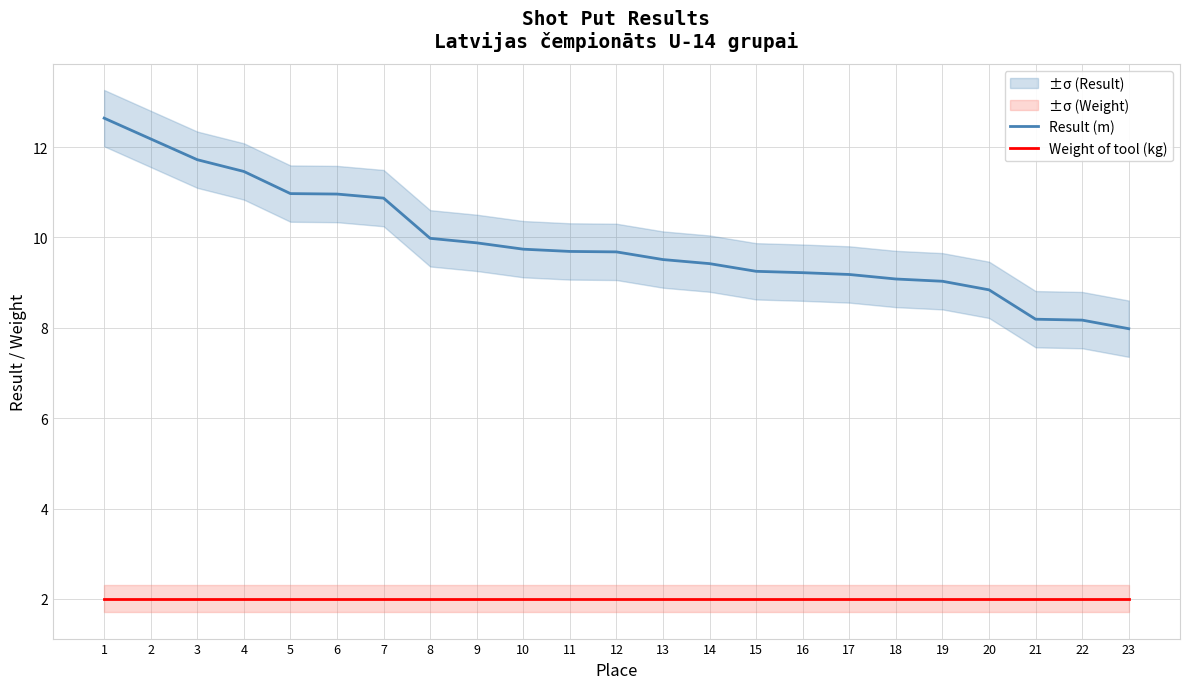

True or false: Weight of tool (kg) has a value of 3.4 at 4.

False